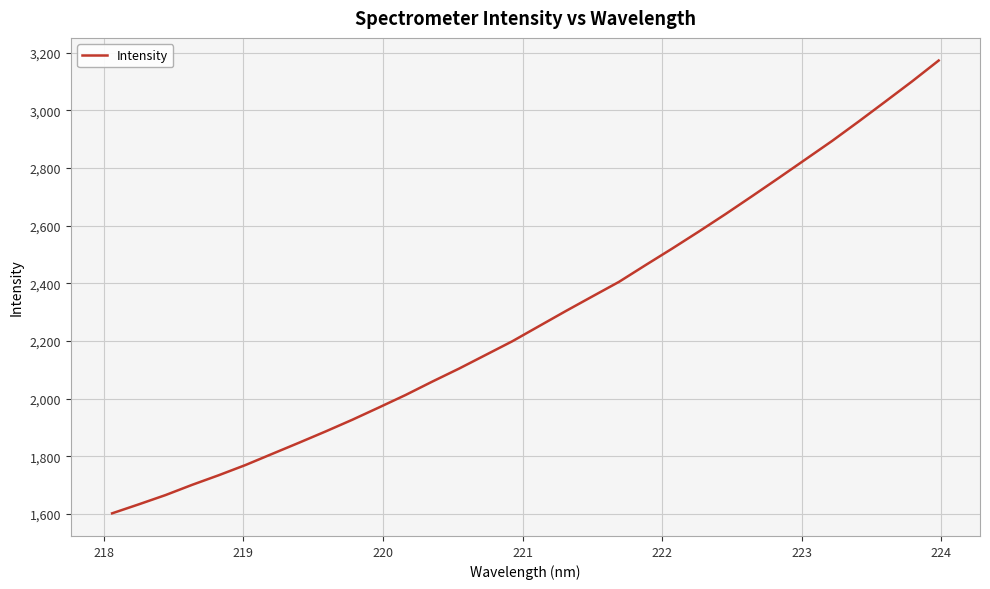

What is the smallest value displayed?

1601.5